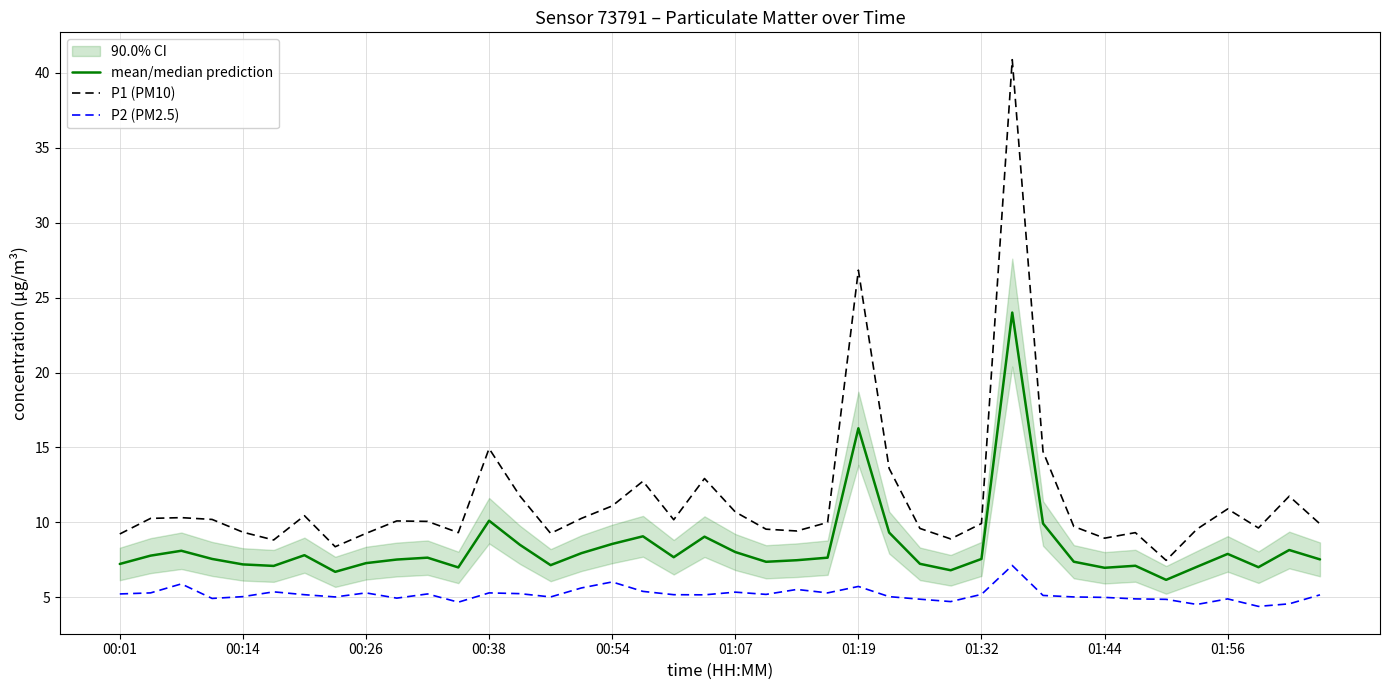

Which series has the largest range (max minus min)?

P1 (PM10)